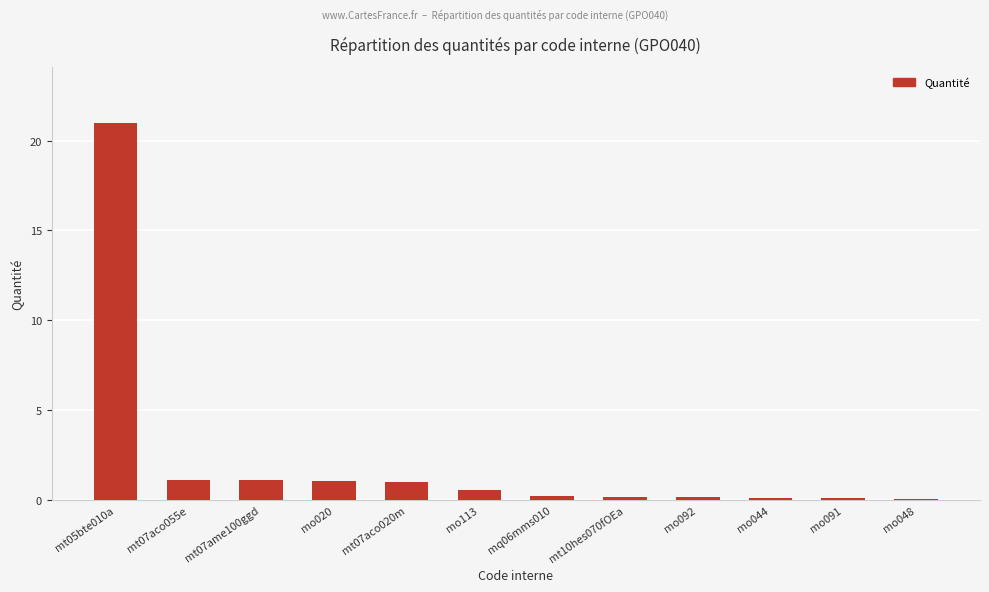

Which label corresponds to the largest value in the chart?

mt05bte010a